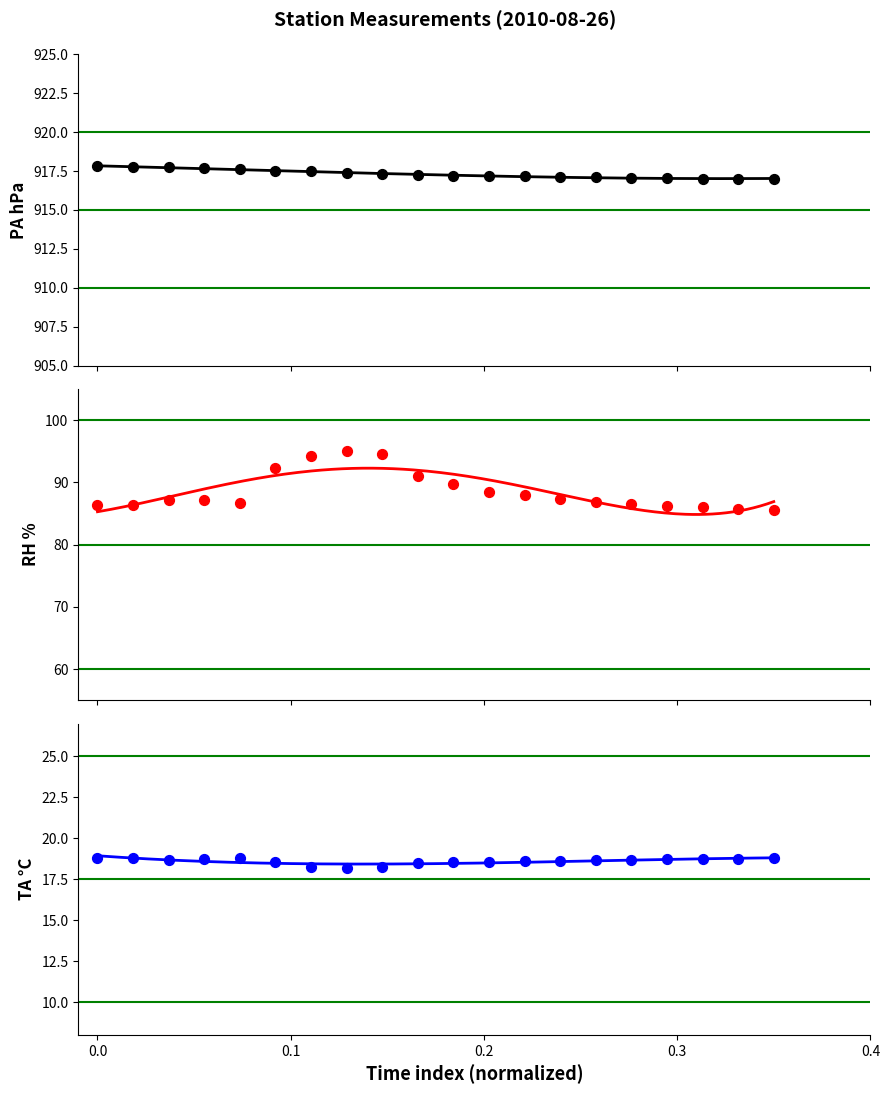

At how many categories does at least one series exceed 810?

20